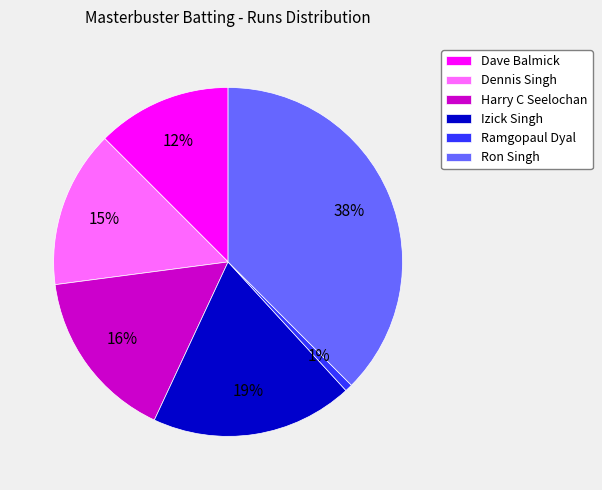

What is the smallest slice in the pie chart?

Ramgopaul Dyal